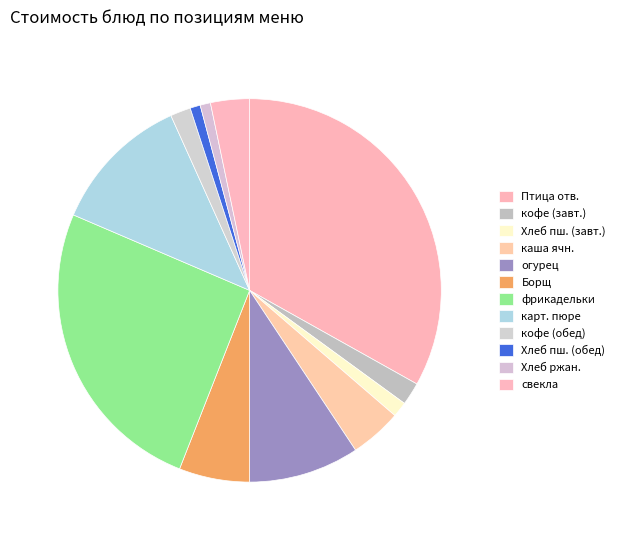

Count the number of slices in the pie.

12